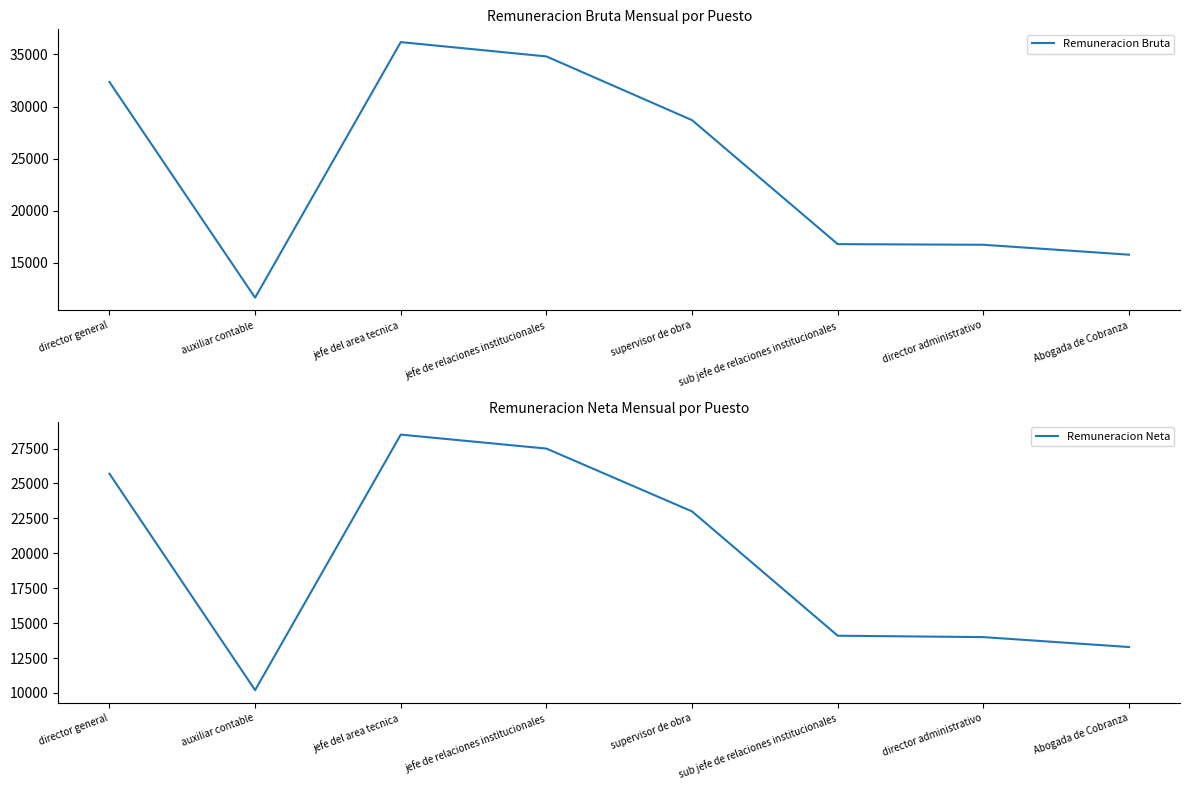

What is the label of the 8th point from the right?

director general